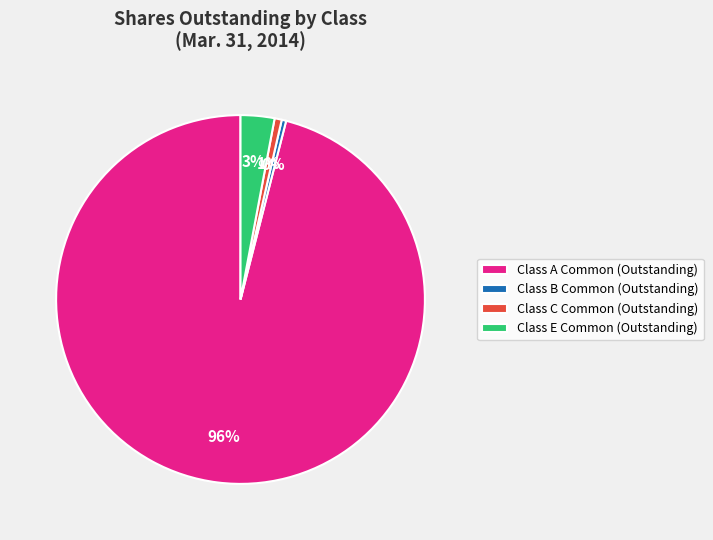

The Class A Common (Outstanding) slice represents 82% of the pie. True or false?

False